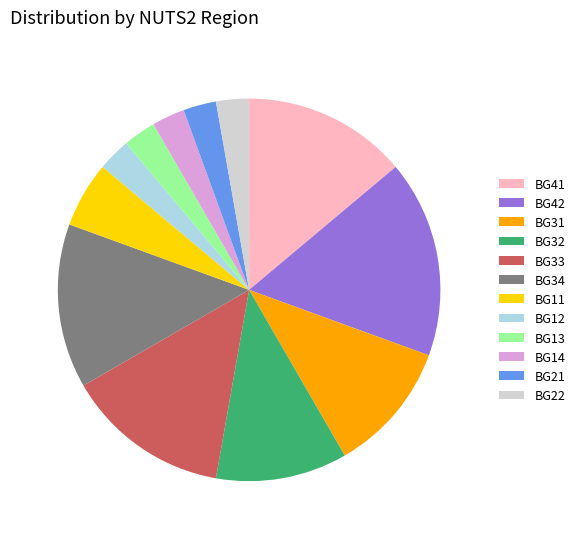

Which slice is the largest?

BG42